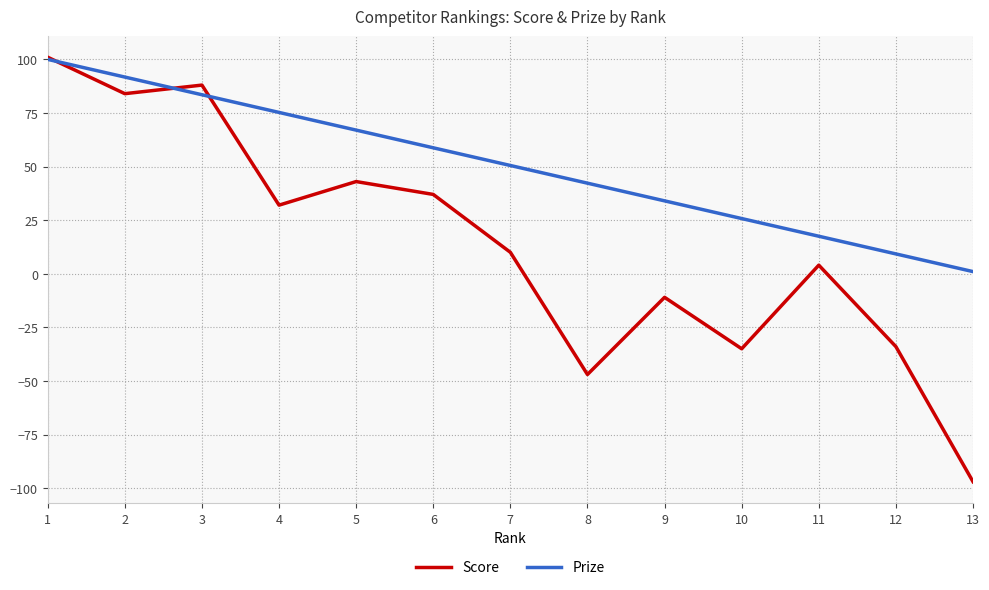

Which series has the widest spread of values?

Score